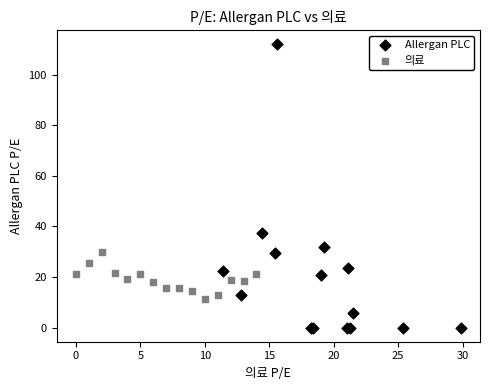

Which series contains the highest Y value?

Allergan PLC